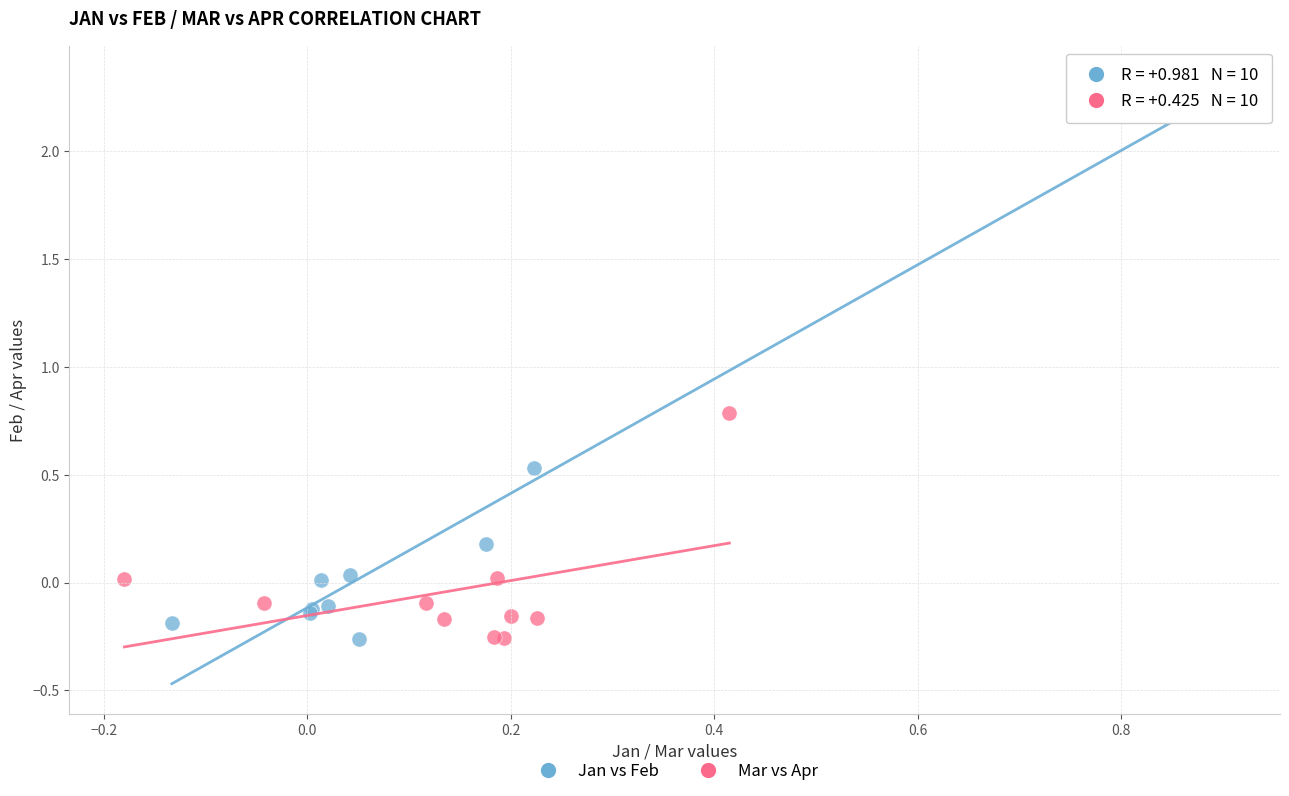

Which series has the largest Y range (max minus min)?

Jan vs Feb